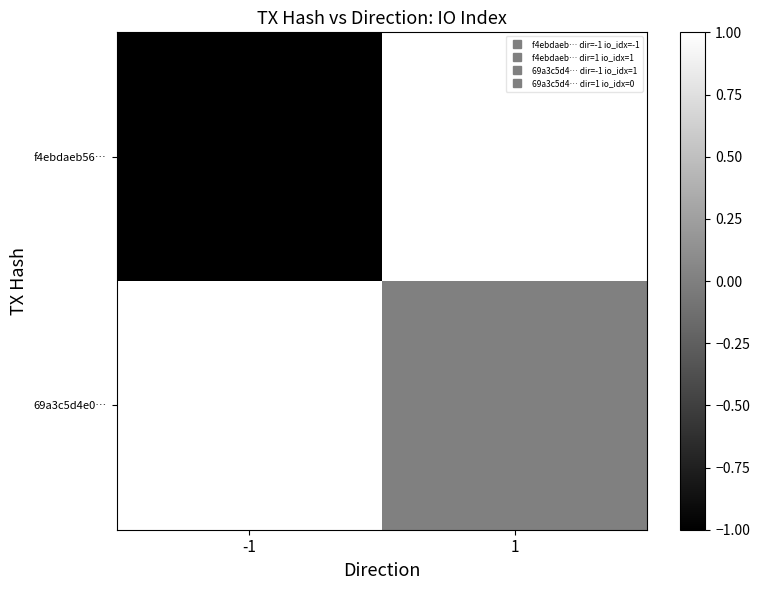

Which series has the largest total across all categories?

69a3c5d4e0…